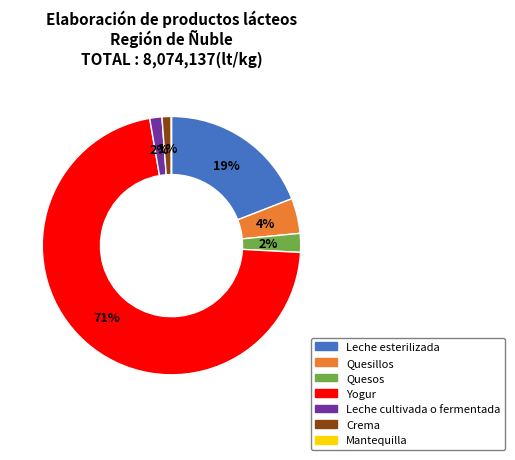

True or false: Quesos accounts for 12% of the total.

False